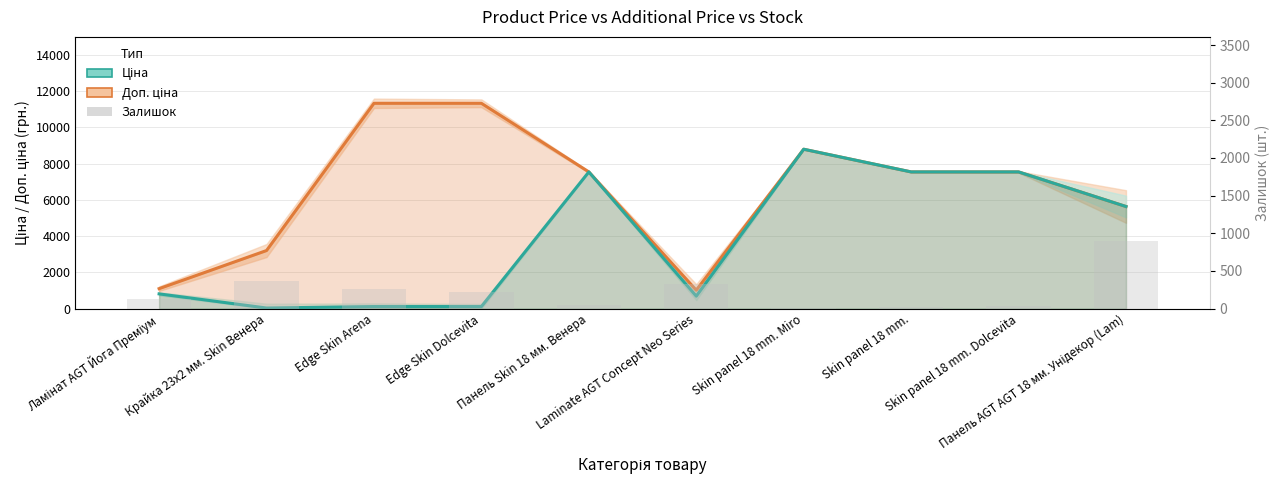

At which category is the sum across all series the highest?

Skin panel 18 mm. Miro